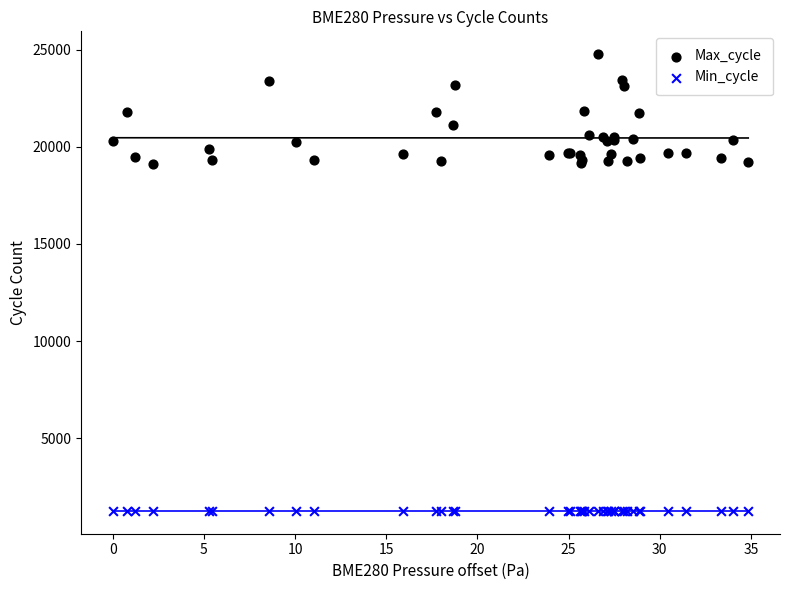

Which series has the widest spread of Y values?

Max_cycle